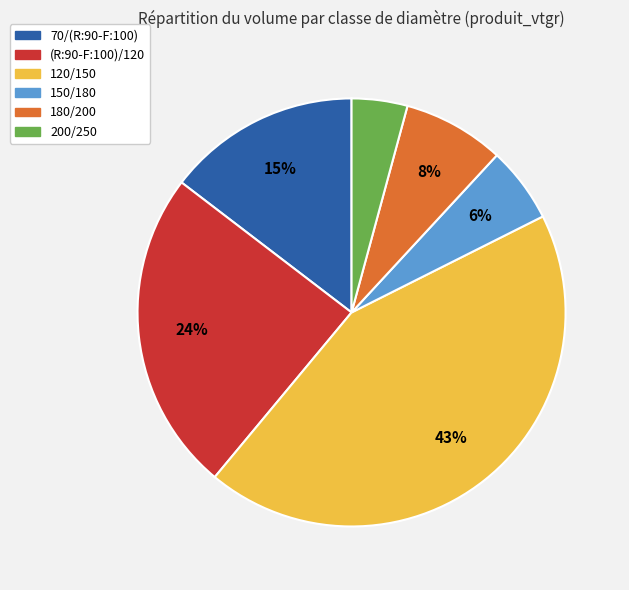

How many segments does this pie chart have?

6